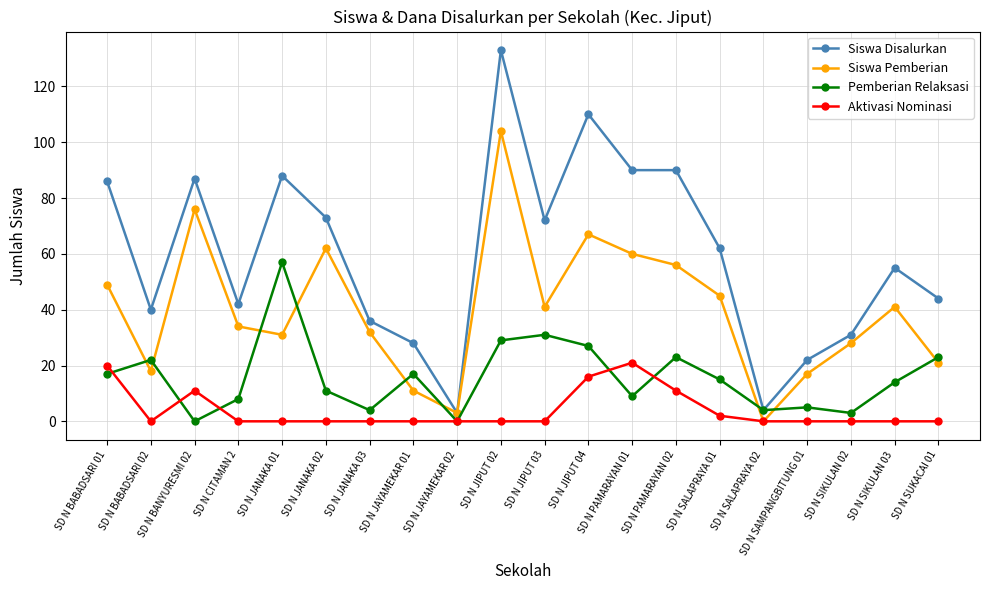

Reading right to left, what are all the values shown in this chart?

Siswa Disalurkan: 44	55	31	22	4	62	90	90	110	72	133	3	28	36	73	88	42	87	40	86
Siswa Pemberian: 21	41	28	17	0	45	56	60	67	41	104	3	11	32	62	31	34	76	18	49
Pemberian Relaksasi: 23	14	3	5	4	15	23	9	27	31	29	0	17	4	11	57	8	0	22	17
Aktivasi Nominasi: 0	0	0	0	0	2	11	21	16	0	0	0	0	0	0	0	0	11	0	20